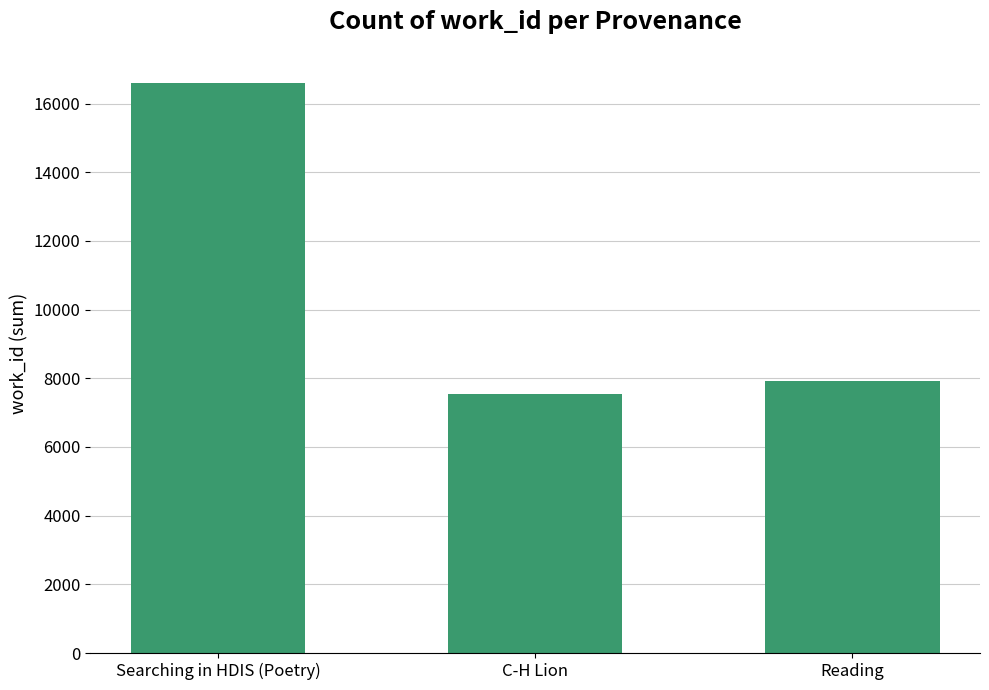

True or false: the data shows 8691 at Searching in HDIS (Poetry).

False